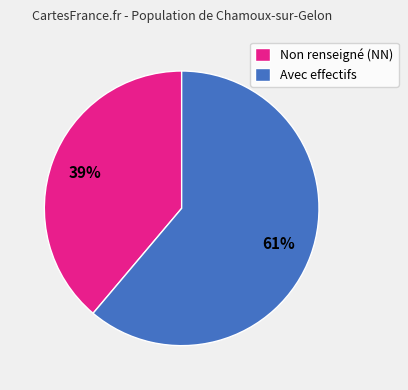

Does Avec effectifs account for over 50% of the chart?

Yes